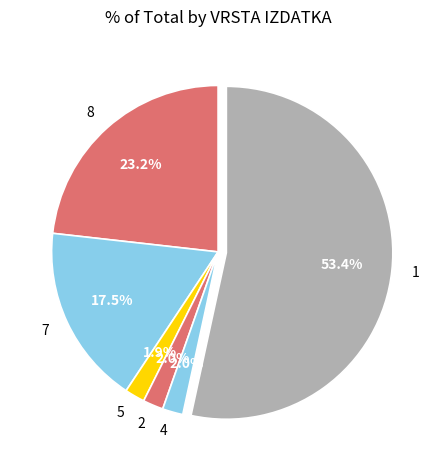

What is the ratio of the value at 1 to the value at 7?

3.1